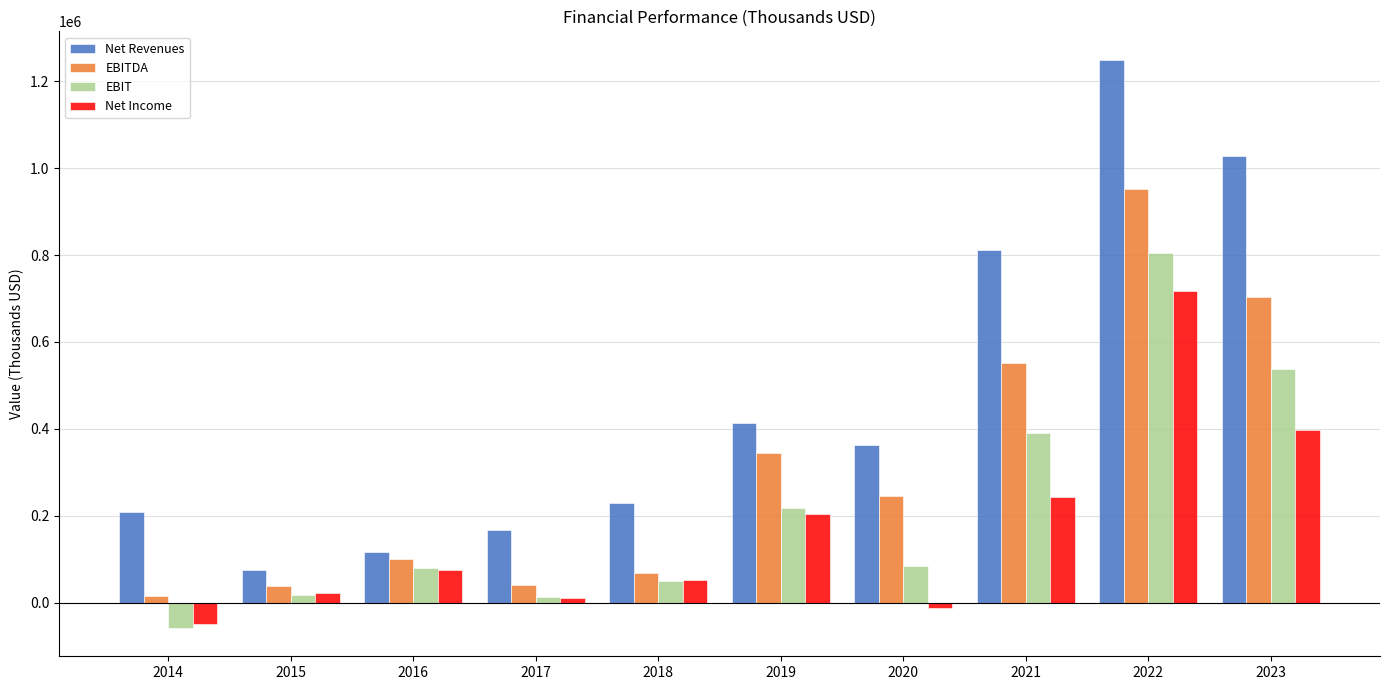

How many categories are shown in the chart?

10